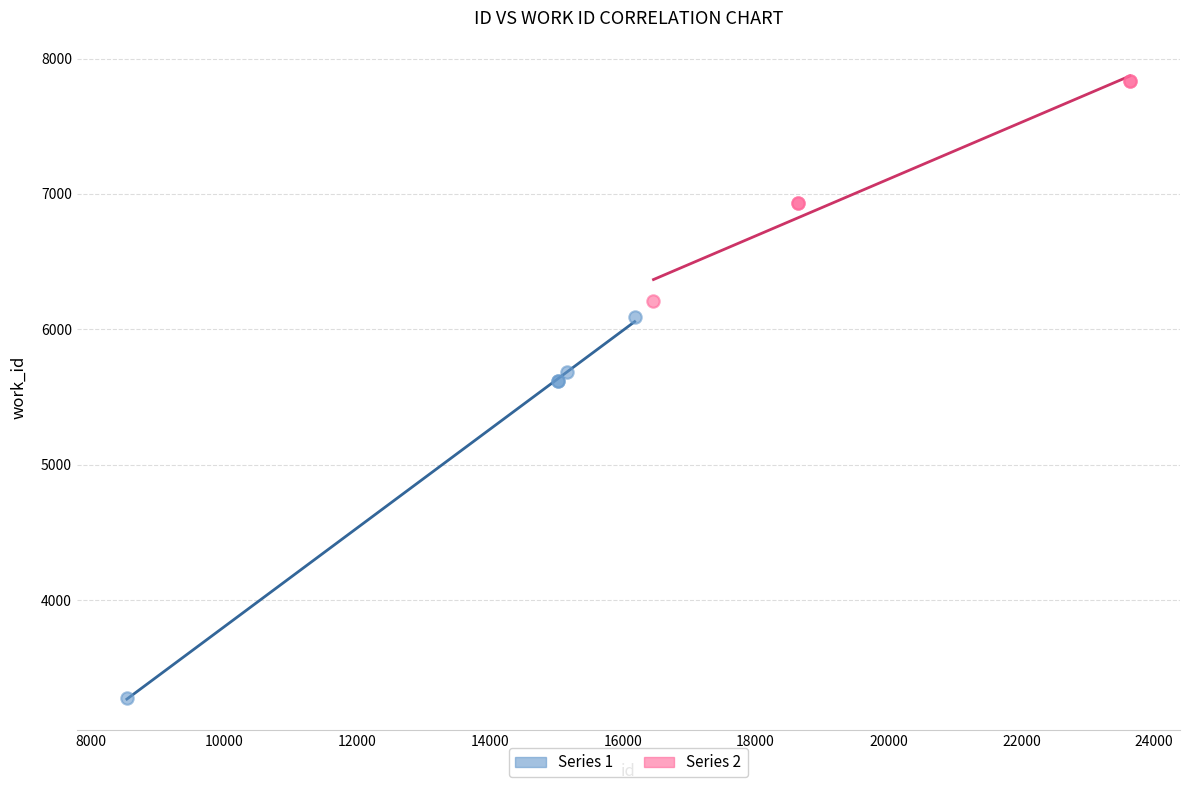

Which series contains the lowest Y value?

Series 1